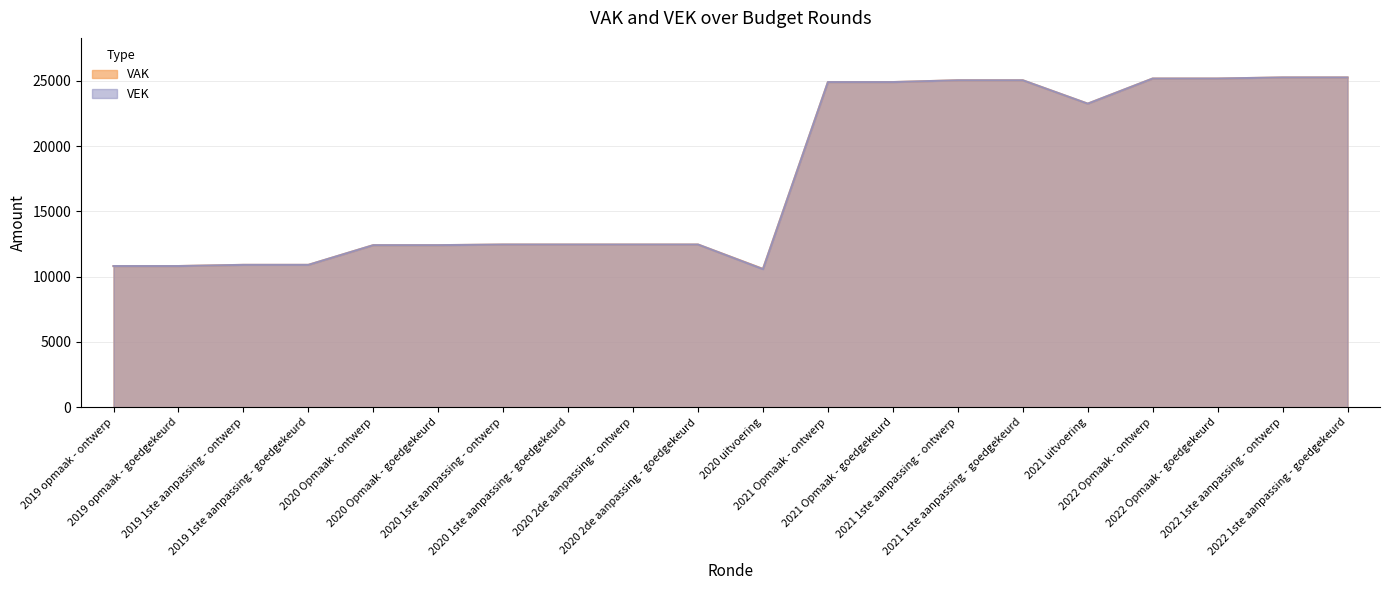

What are all the series names shown in the legend?

VAK, VEK